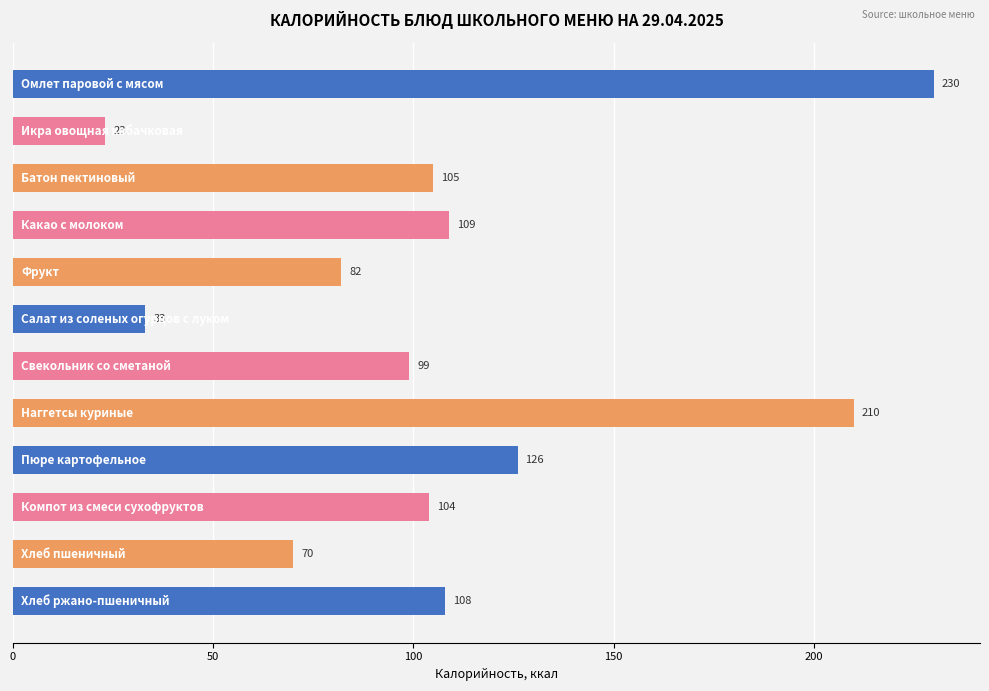

What is the greatest value displayed?

230